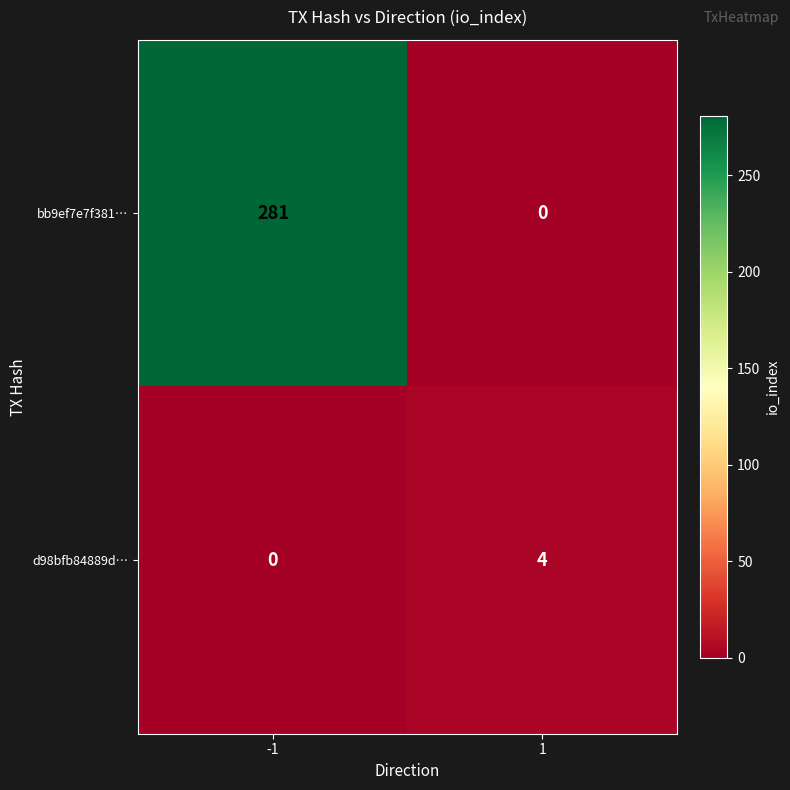

Rank the series by their maximum value, from lowest to highest.

d98bfb84889d…, bb9ef7e7f381…